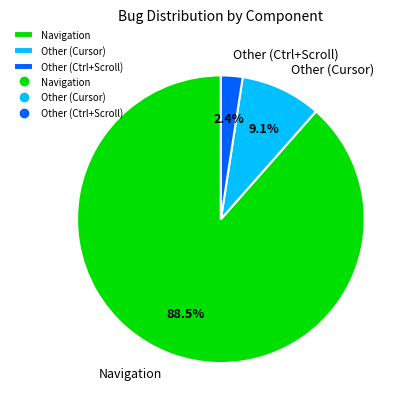

Which has a higher value, Other (Ctrl+Scroll) or Other (Cursor)?

Other (Cursor)